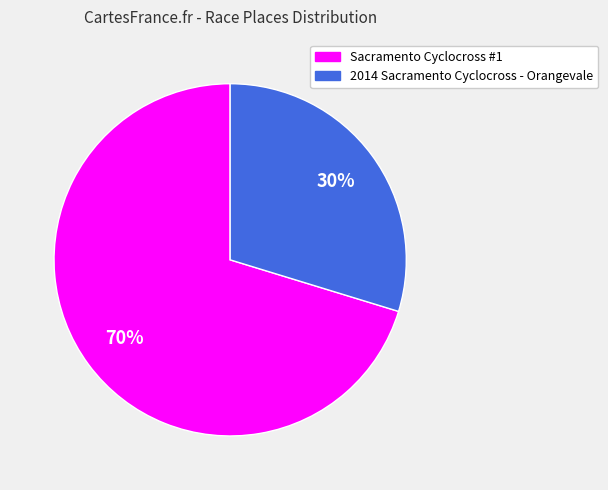

Between 2014 Sacramento Cyclocross - Orangevale and Sacramento Cyclocross #1, which is larger?

Sacramento Cyclocross #1